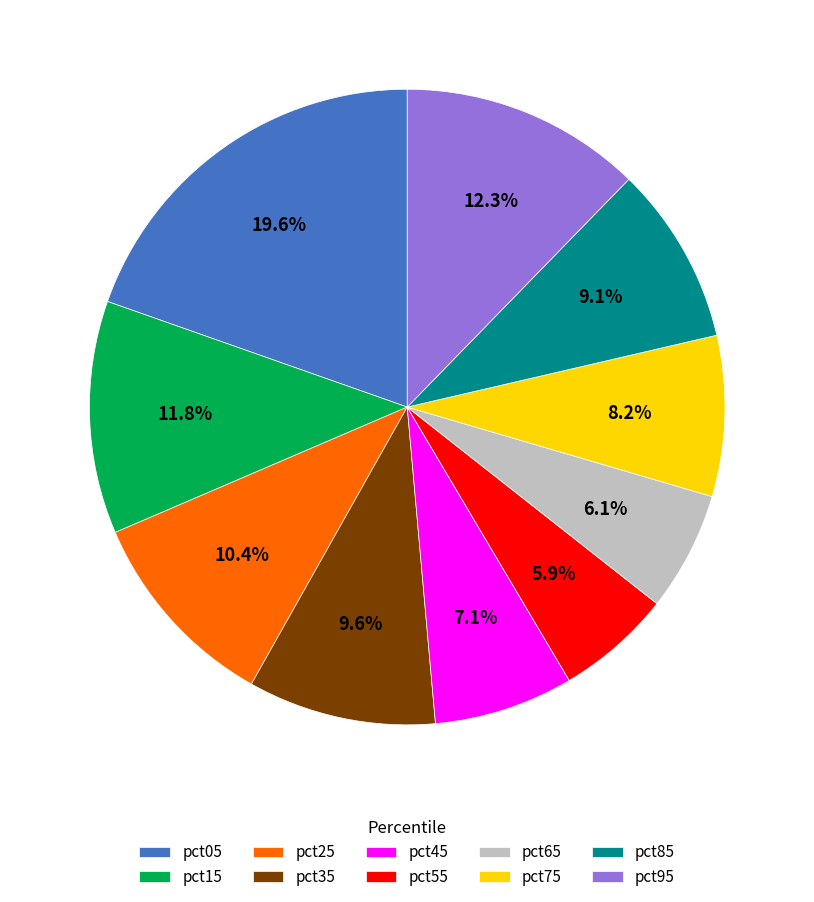

What is the largest slice in the pie chart?

pct05